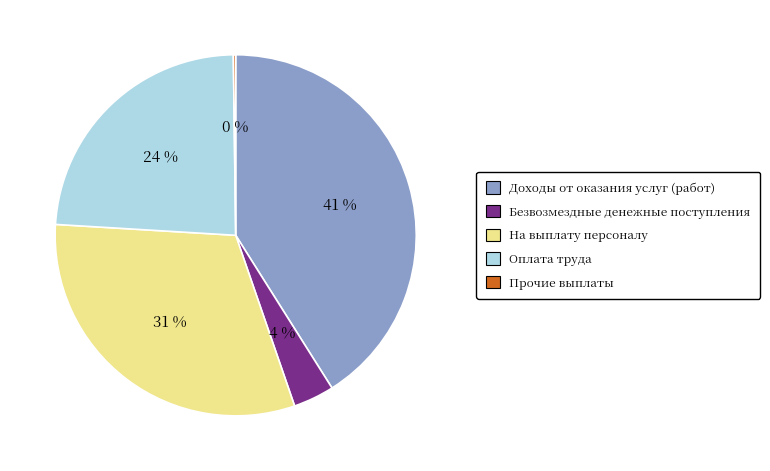

To the nearest percent, what percentage of the pie is На выплату персоналу?

31%